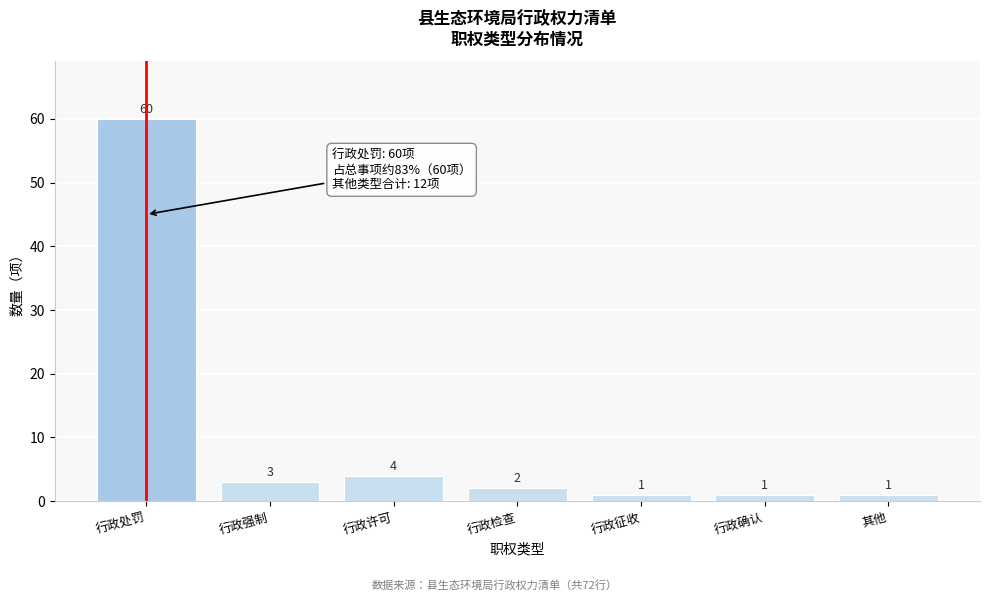

Reading left to right, transcribe all the data shown in this chart.

60	3	4	2	1	1	1